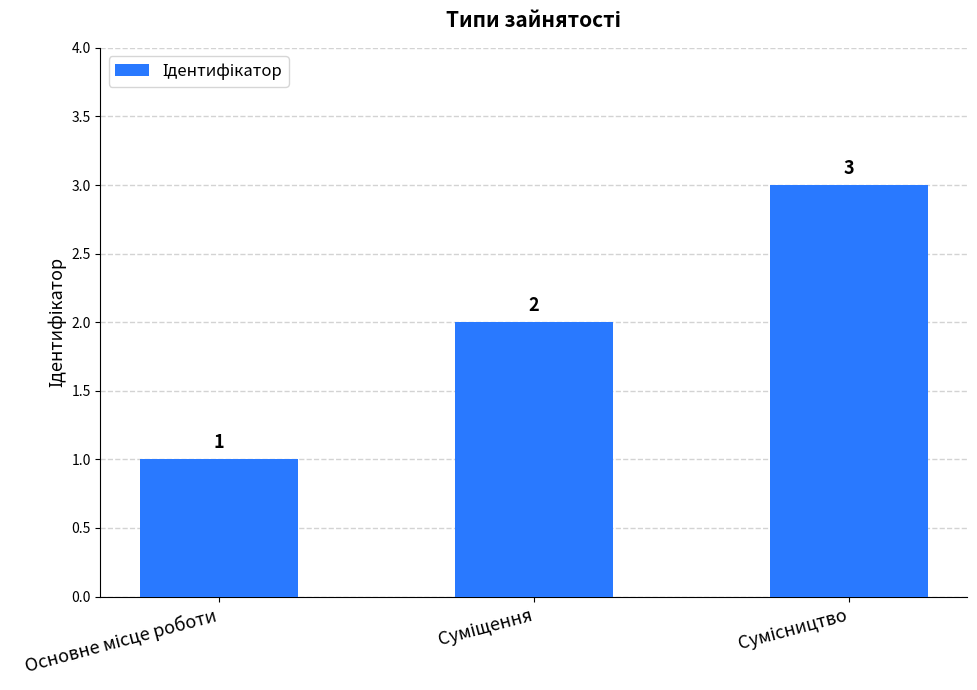

What is the value of the 1st bar from the left?

1